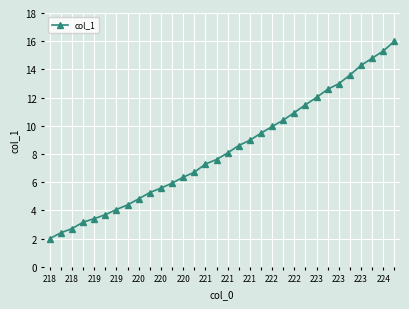

Does the chart display data point markers on the line(s)?

Yes